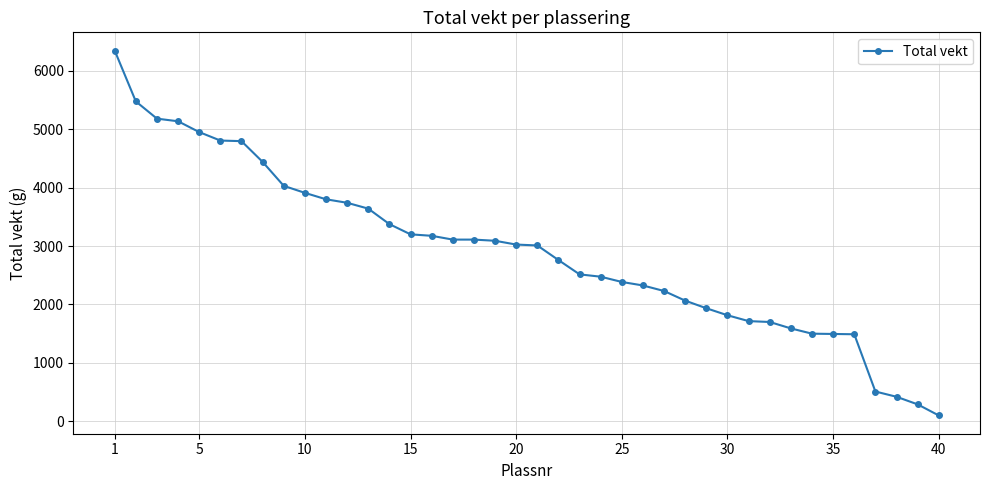

What is the value of the 31st point from the left?

1715